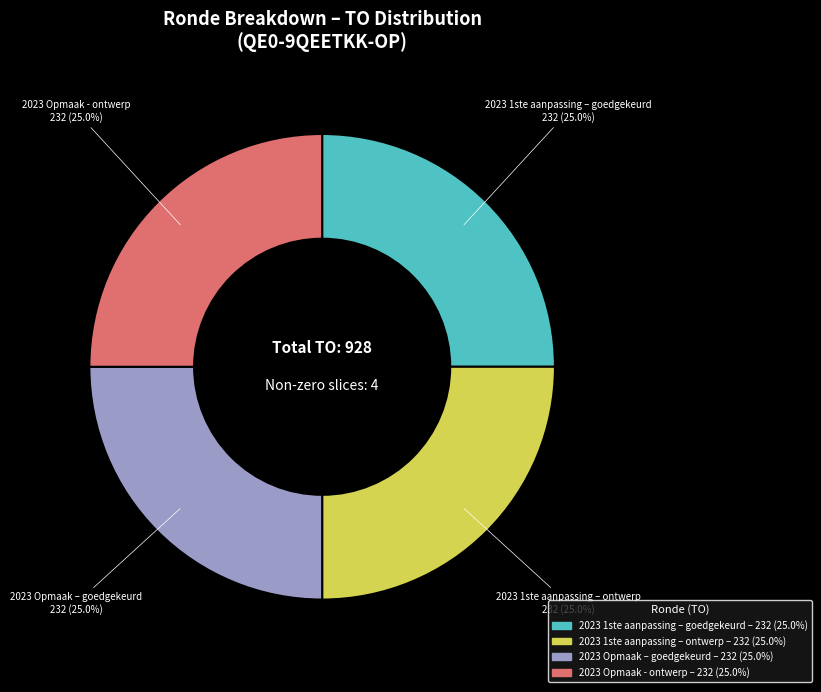

Is there any slice that represents more than half of the pie?

No